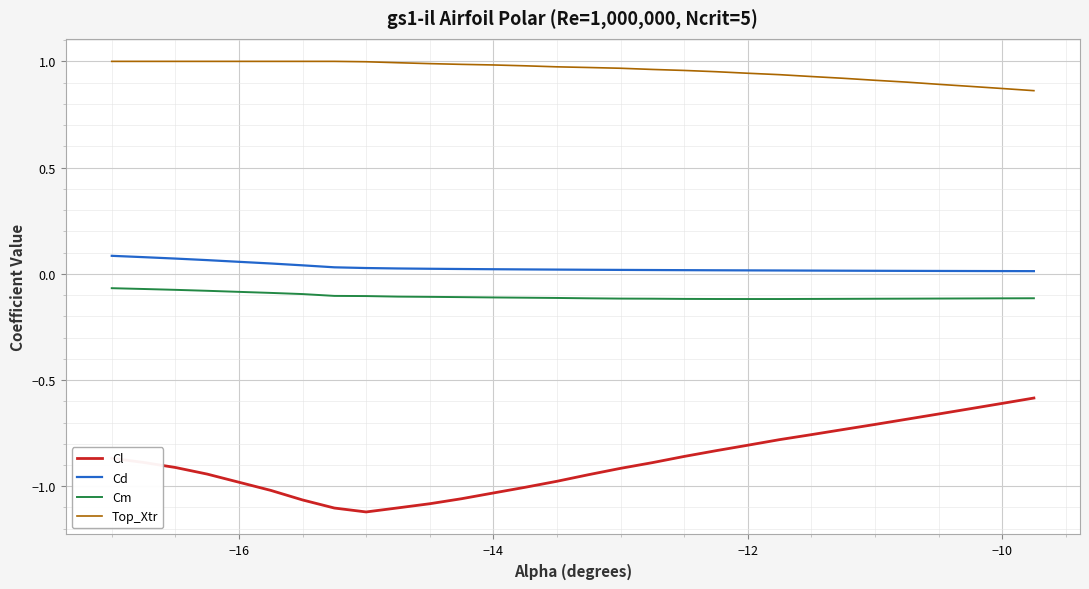

Rank the series by their maximum value, from lowest to highest.

Cl, Cm, Cd, Top_Xtr